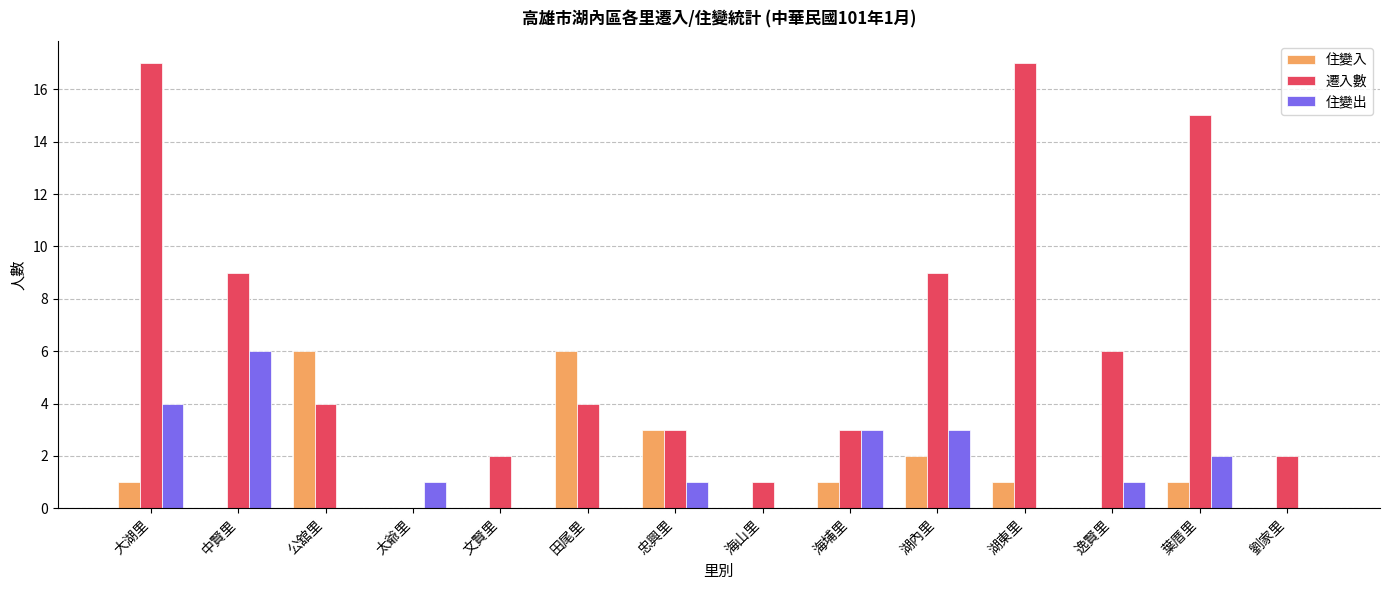

What is the sum of all 遷入數 values?

92